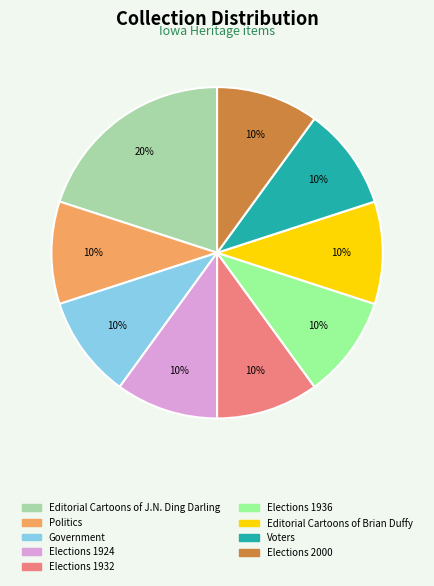

Is there a majority slice in this chart?

No